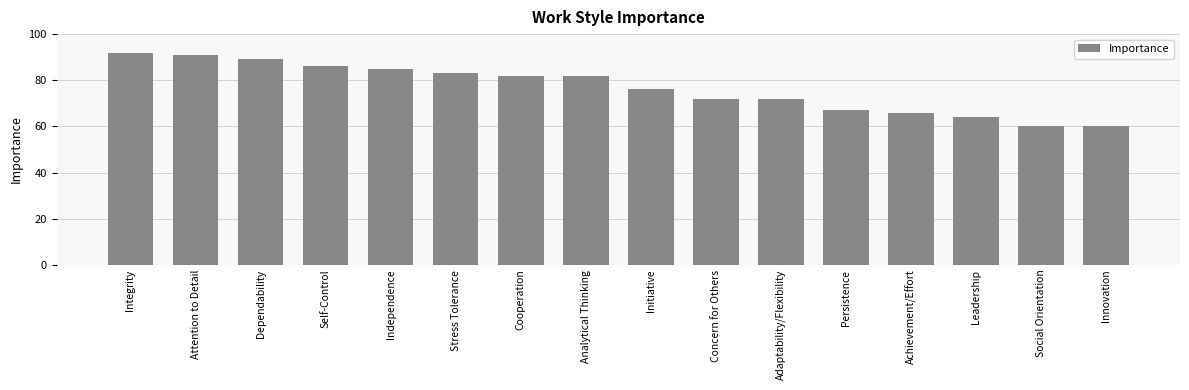

The value at Concern for Others is 15. True or false?

False